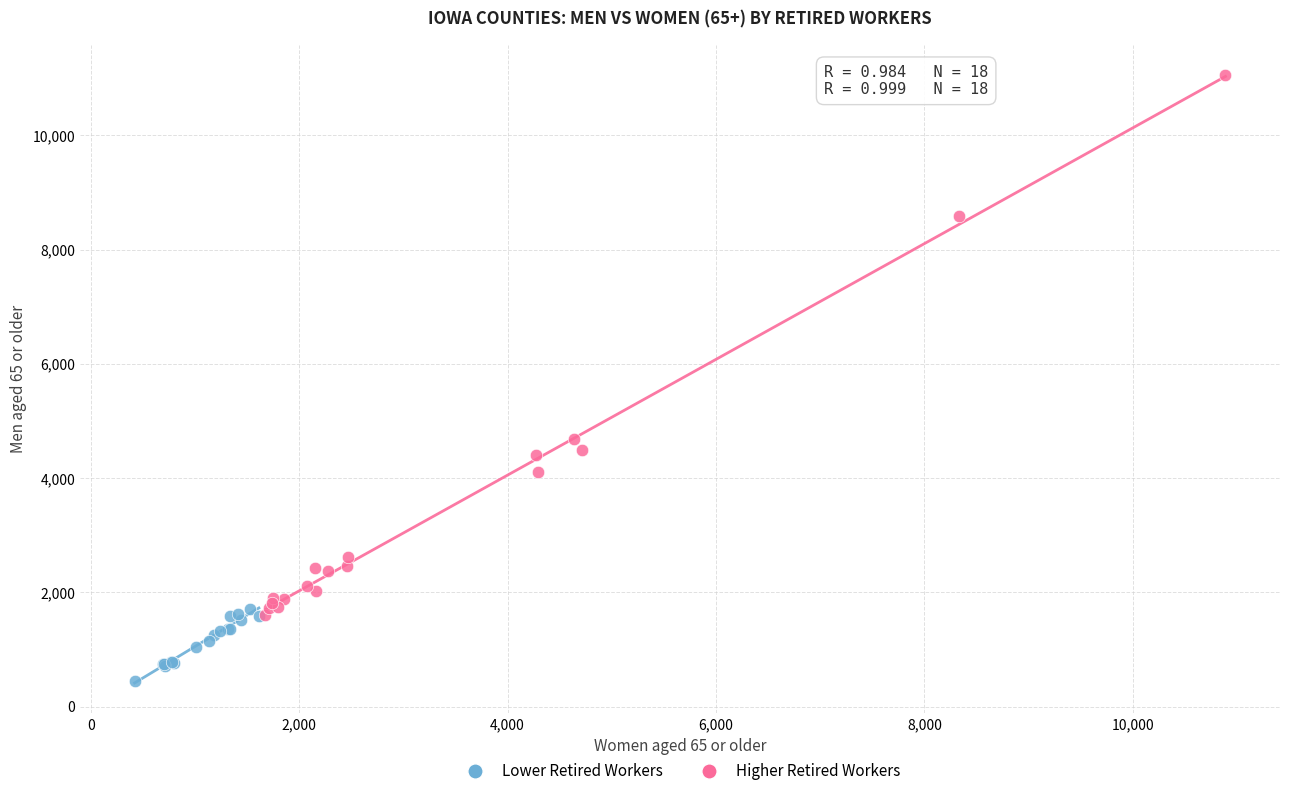

Which series has the largest Y range (max minus min)?

Higher Retired Workers